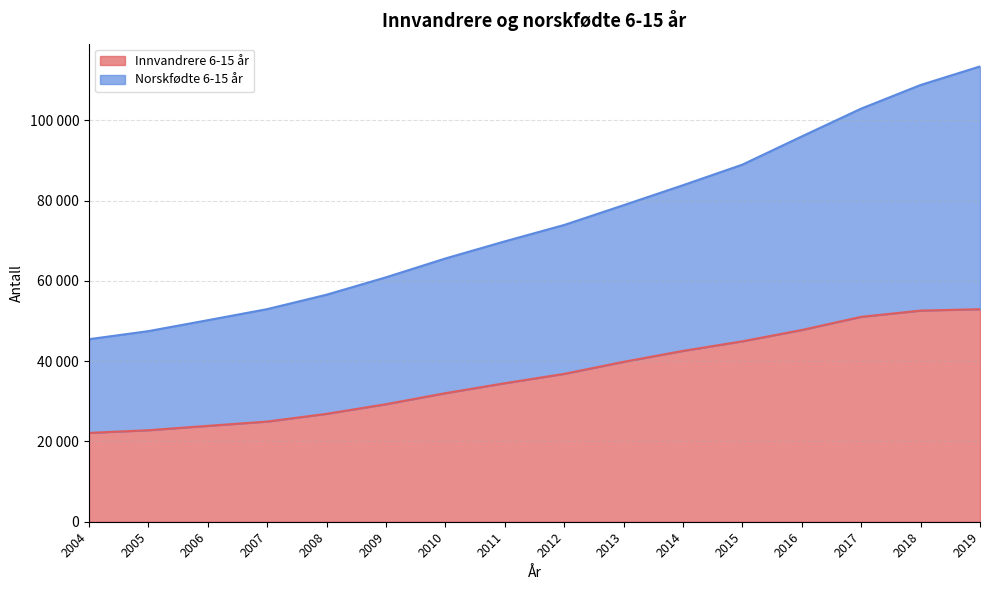

Between 2005 and 2012, which is larger?

2012